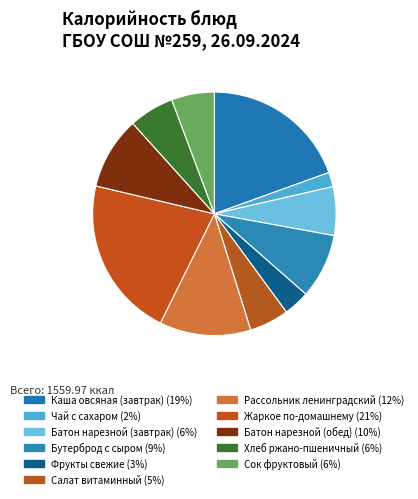

How many segments does this pie chart have?

11